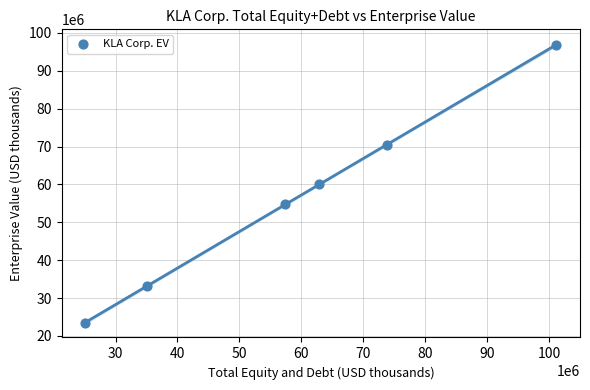

What is the range of X values (max minus min)?

76075562